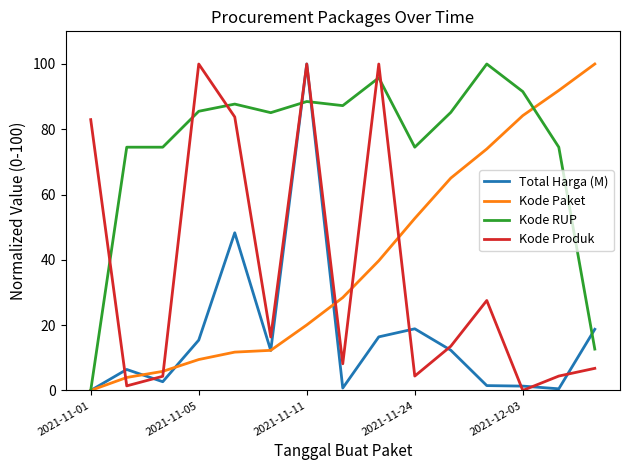

What is the maximum value for Kode Produk?

100.0